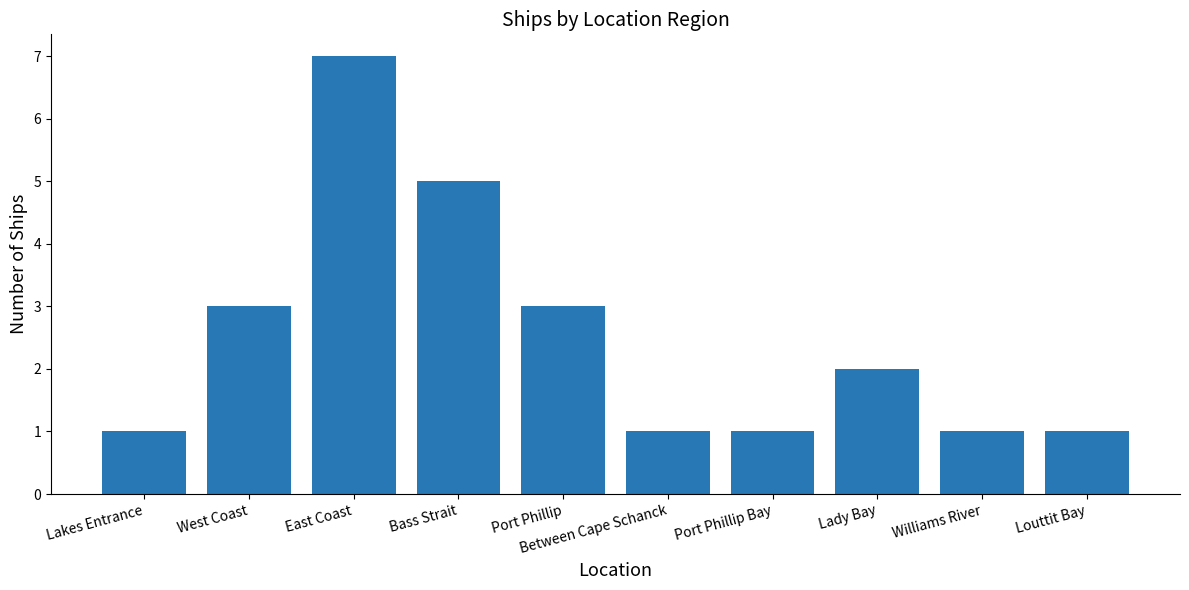

True or false: the data shows 2 at Williams River.

False